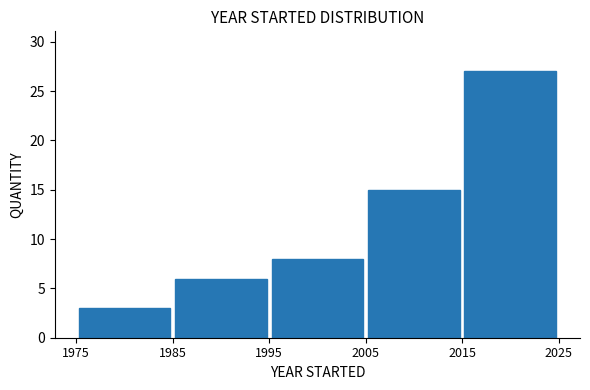

Over which range of the x-axis is the bar tallest?

2015 to 2025